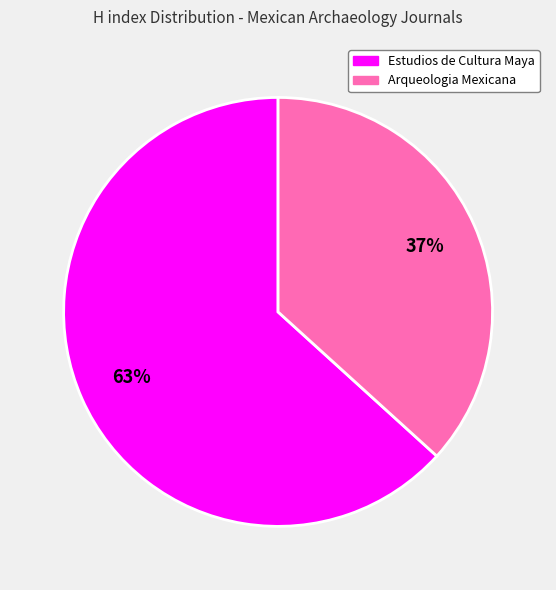

Which category accounts for the majority?

Estudios de Cultura Maya